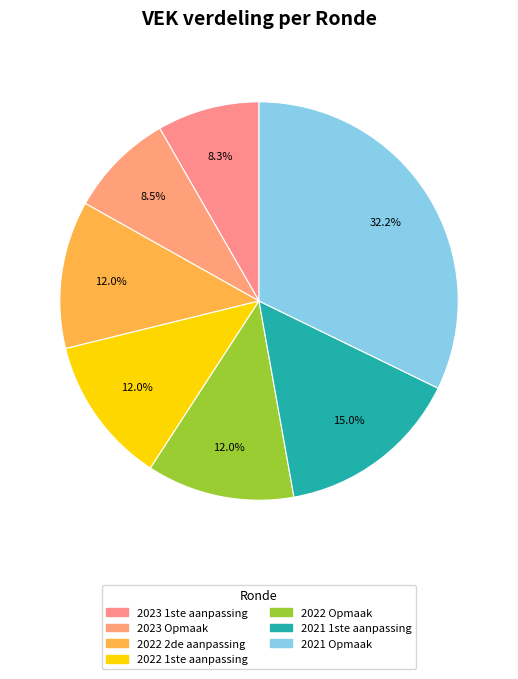

How many slices are in this pie chart?

7